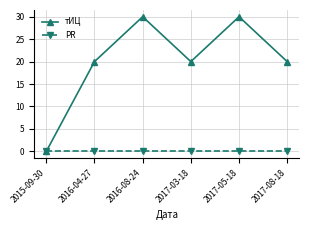

What is the spread (max minus min) of values at 2017-08-18?

20